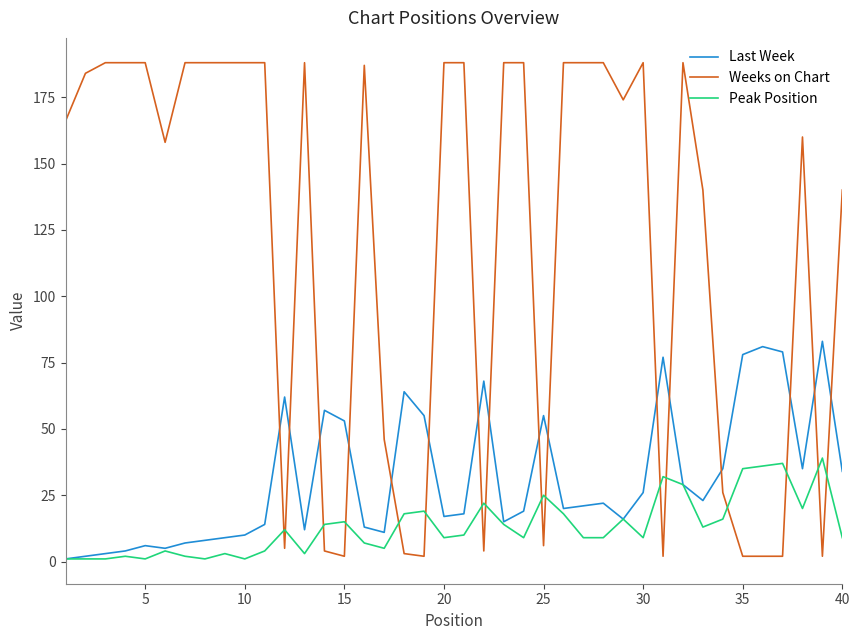

Rank the series by their maximum value, from highest to lowest.

Weeks on Chart, Last Week, Peak Position